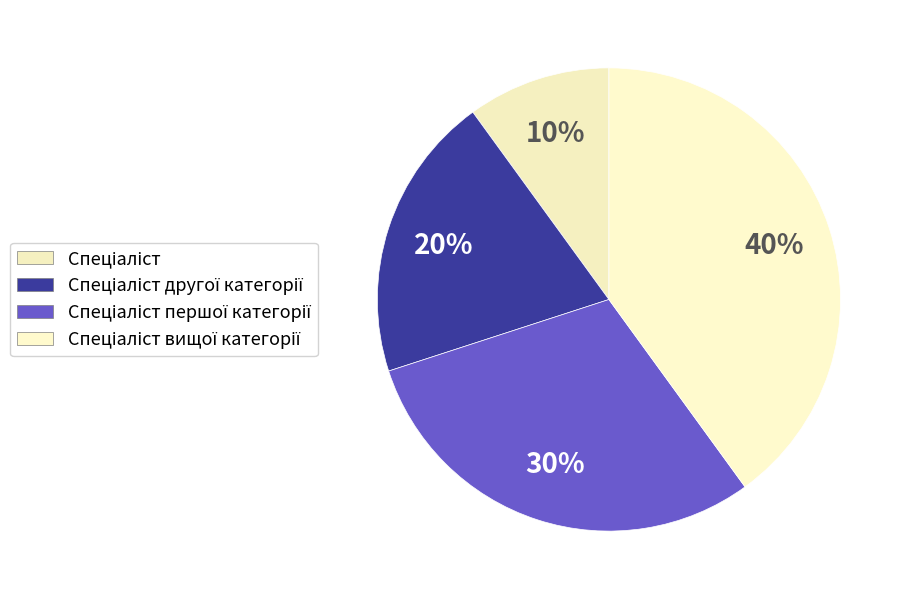

Count the number of slices in the pie.

4